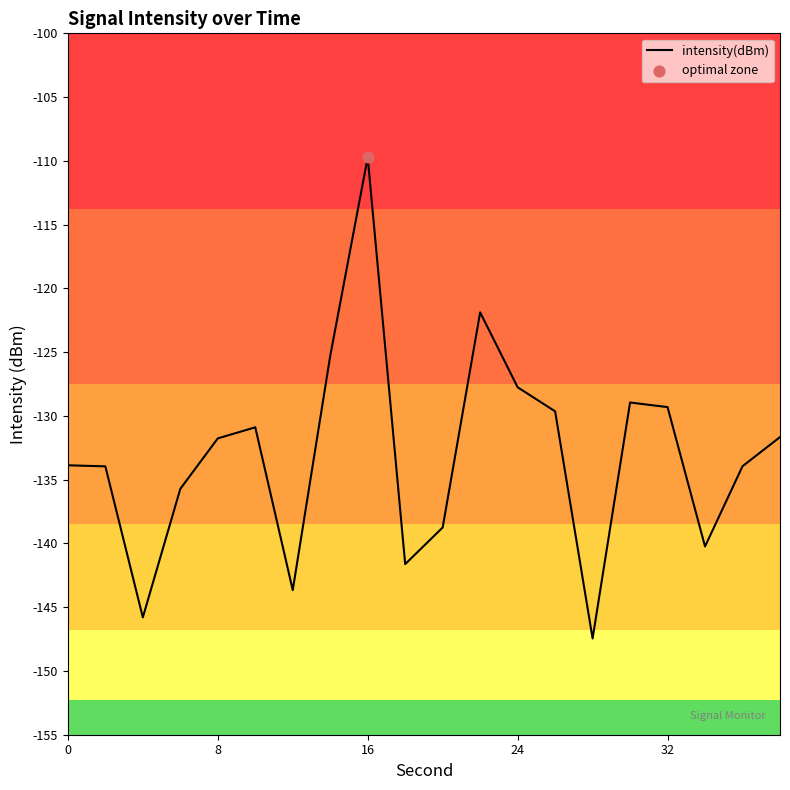

What is the minimum value shown in the chart?

-147.5